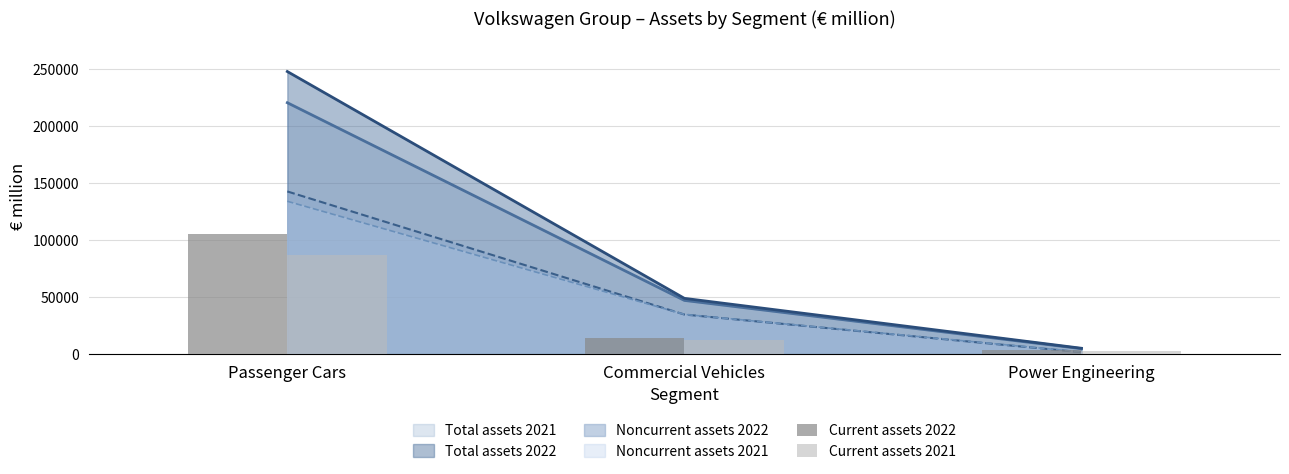

How many bars are there in each group?

2